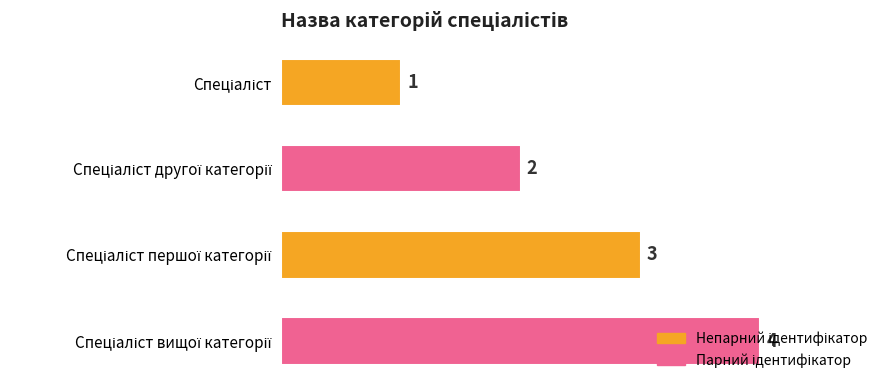

What is the minimum value shown in the chart?

1